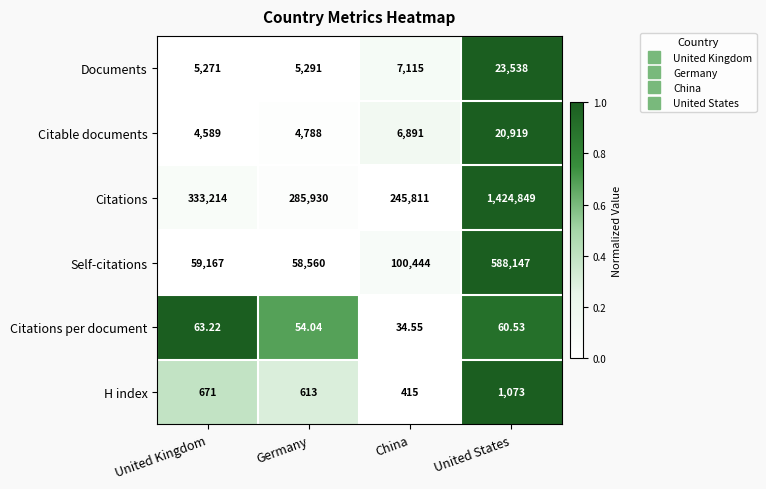

Which category has the lowest value in the Citations series?

China